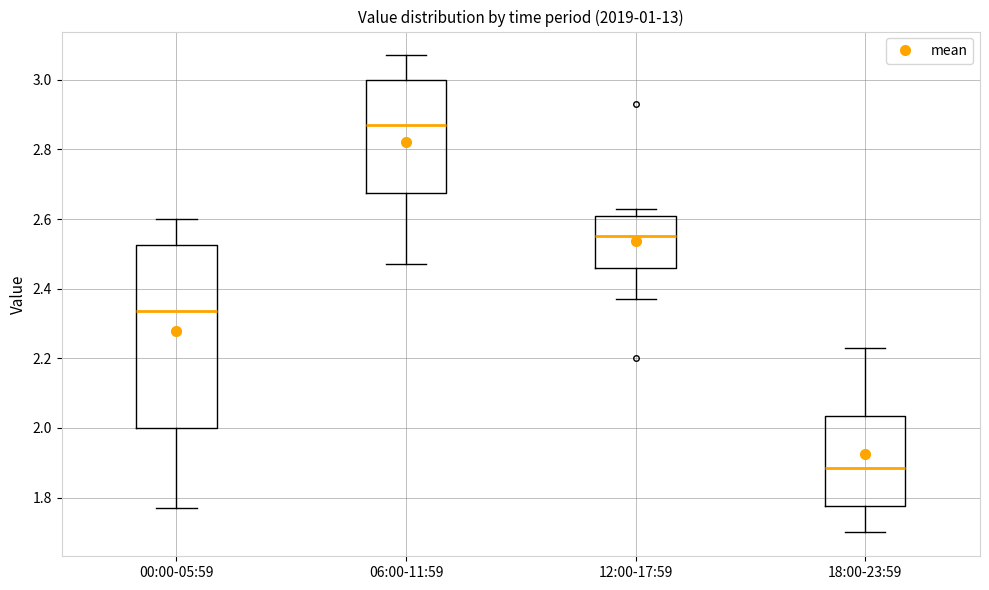

Comparing the boxes themselves (not the whiskers), which one is the tallest?

00:00-05:59